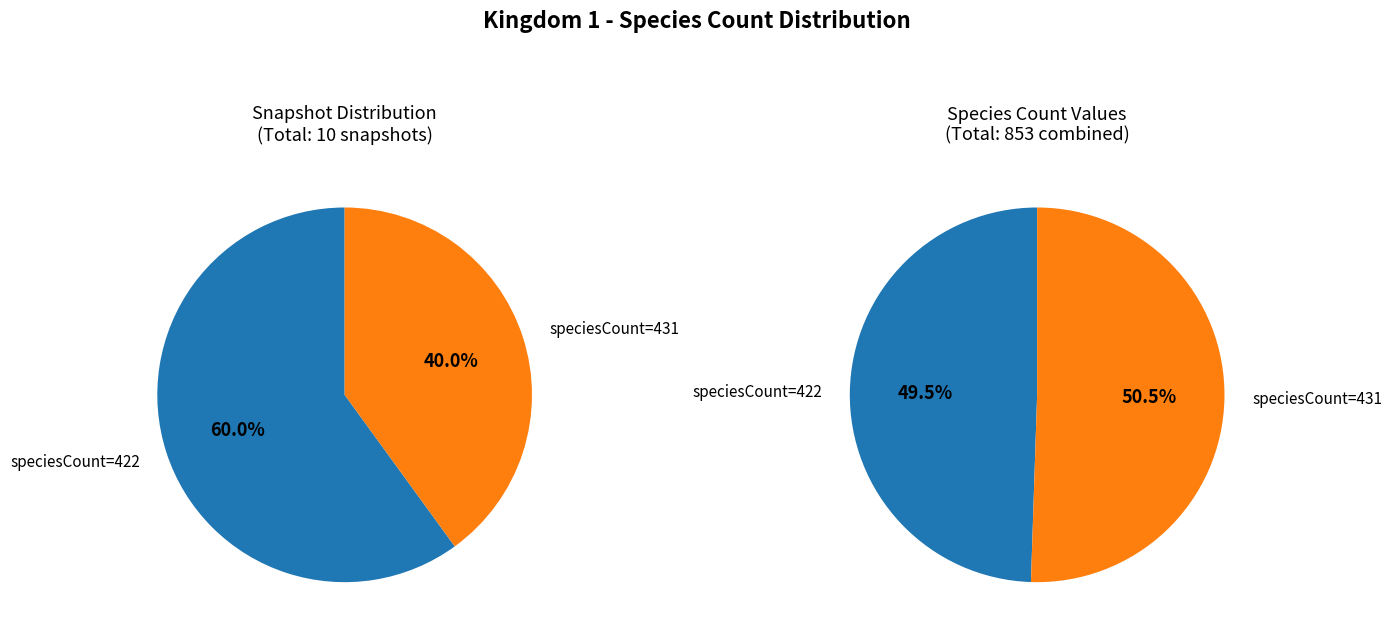

How many segments does this pie chart have?

2